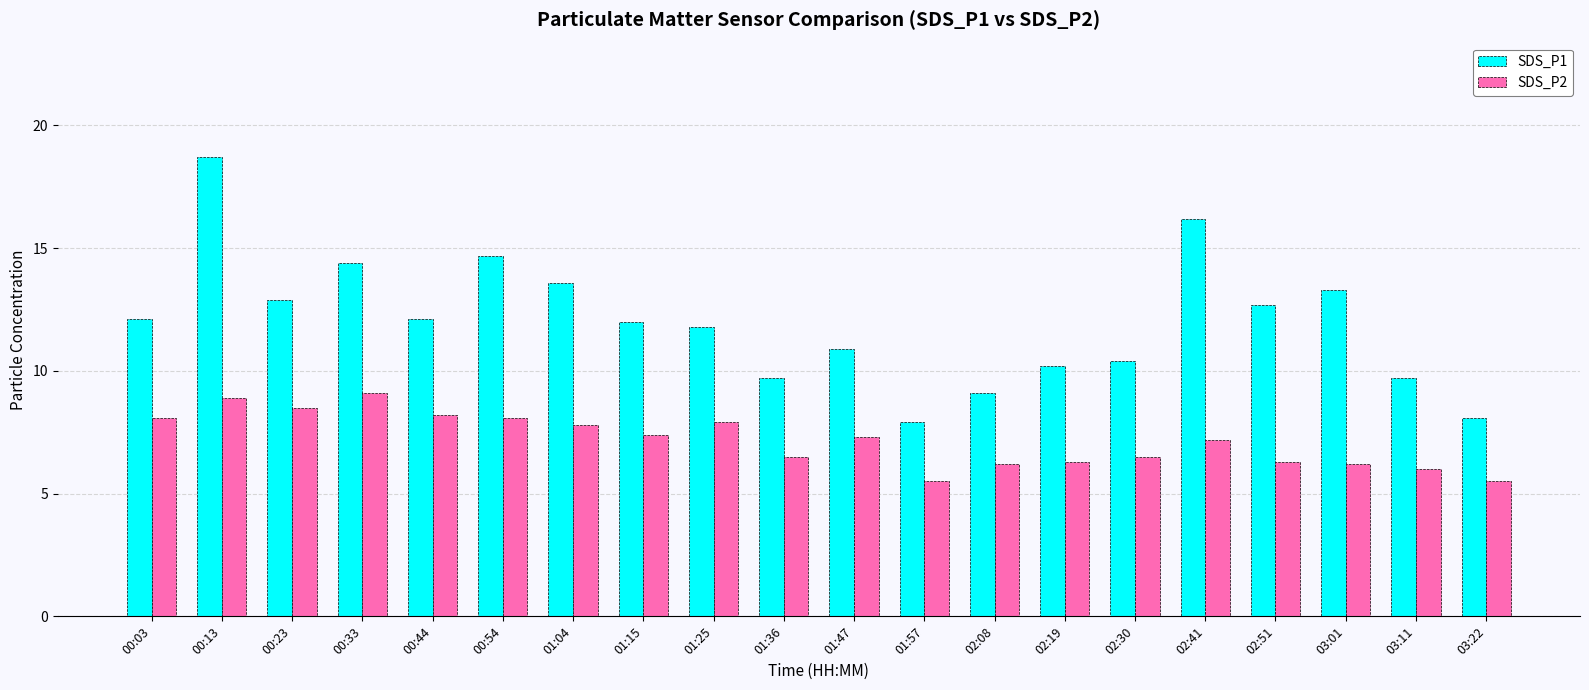

How many groups of bars are there?

20